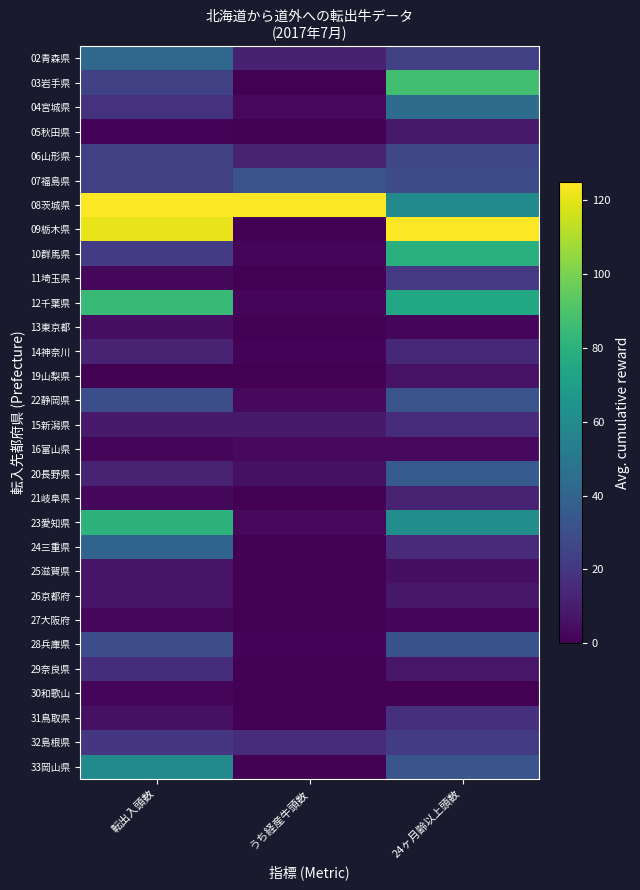

At うち経産牛頭数, list the series in order from smallest to largest.

03岩手県, 05秋田県, 09栃木県, 11埼玉県, 13東京都, 19山梨県, 21岐阜県, 24三重県, 25滋賀県, 26京都府, 27大阪府, 29奈良県, 30和歌山, 31鳥取県, 33岡山県, 14神奈川, 28兵庫県, 10群馬県, 12千葉県, 04宮城県, 22静岡県, 16富山県, 23愛知県, 20長野県, 15新潟県, 02青森県, 06山形県, 32島根県, 07福島県, 08茨城県